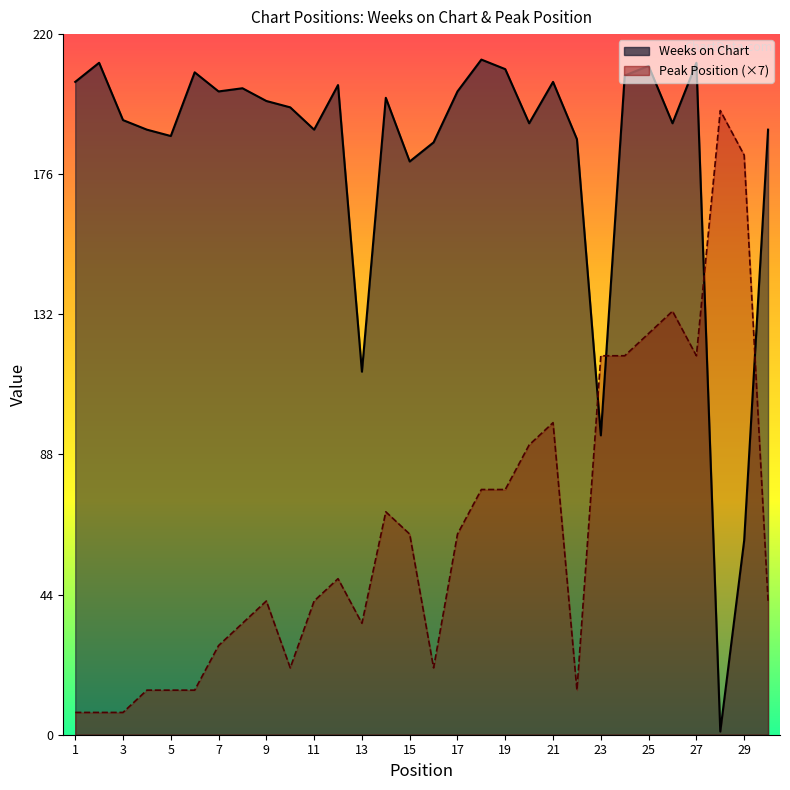

What is the value of the Peak Position point at the 18th from the left?

77